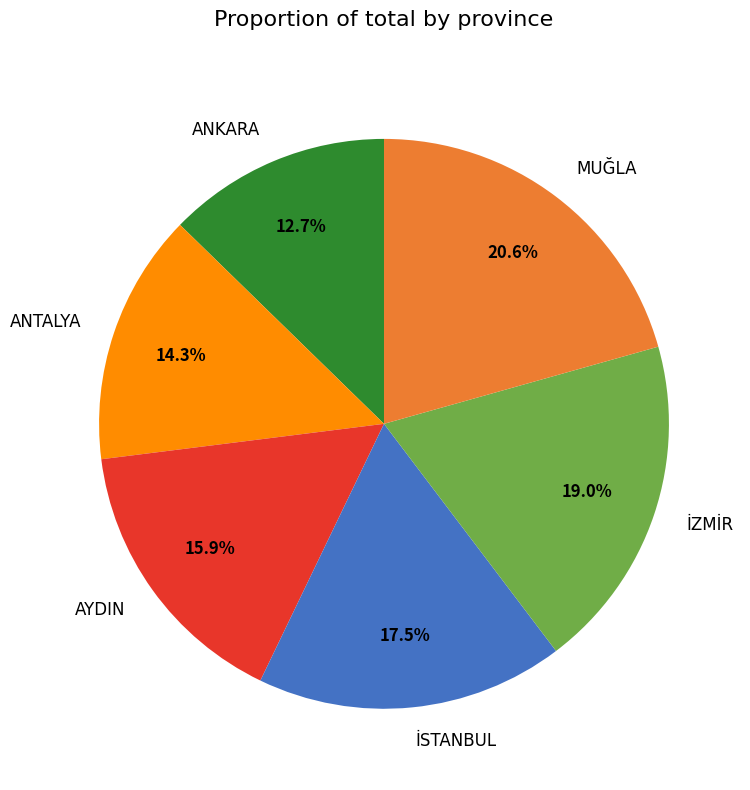

To the nearest percent, what is the average slice percentage?

17%